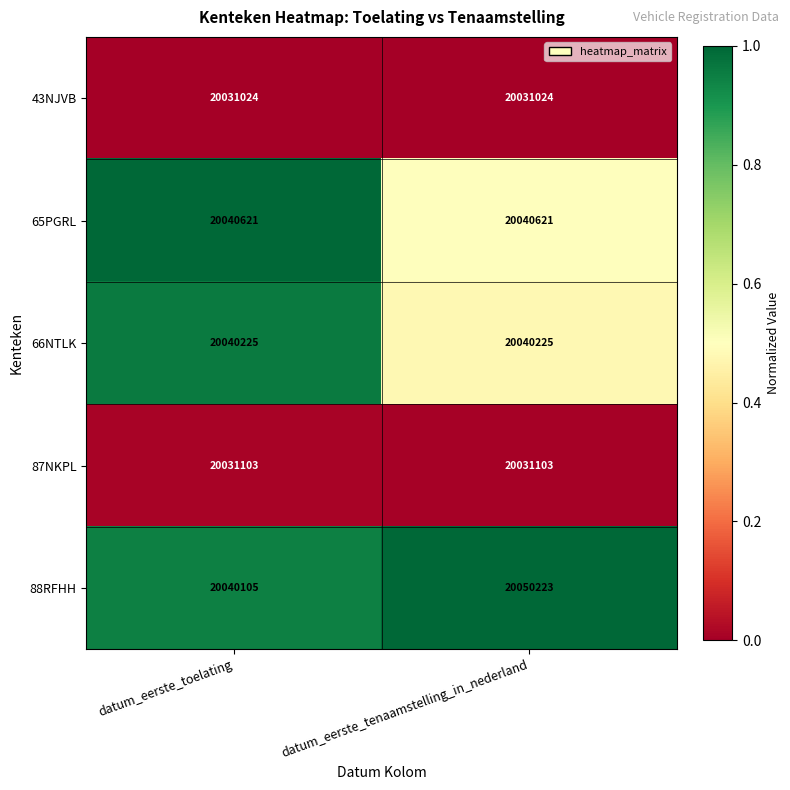

The 65PGRL series shows 20040621 at datum_eerste_tenaamstelling_in_nederland. True or false?

True